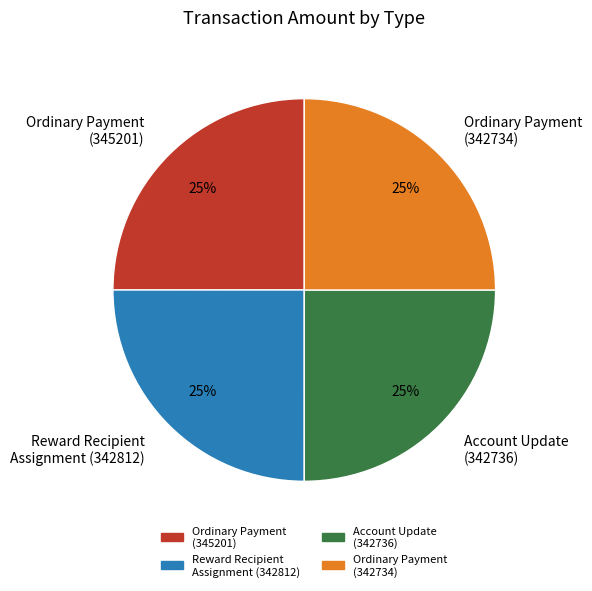

What is the ratio of the value at Reward Recipient Assignment (342812) to the value at Account Update (342736)?

1.0